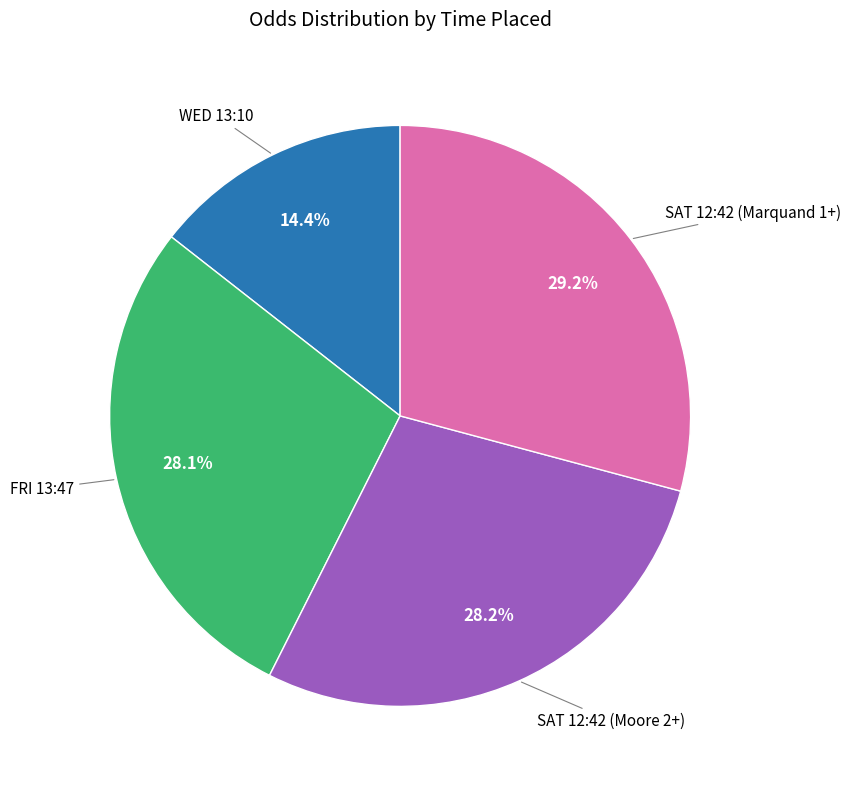

Is there any slice that represents more than half of the pie?

No